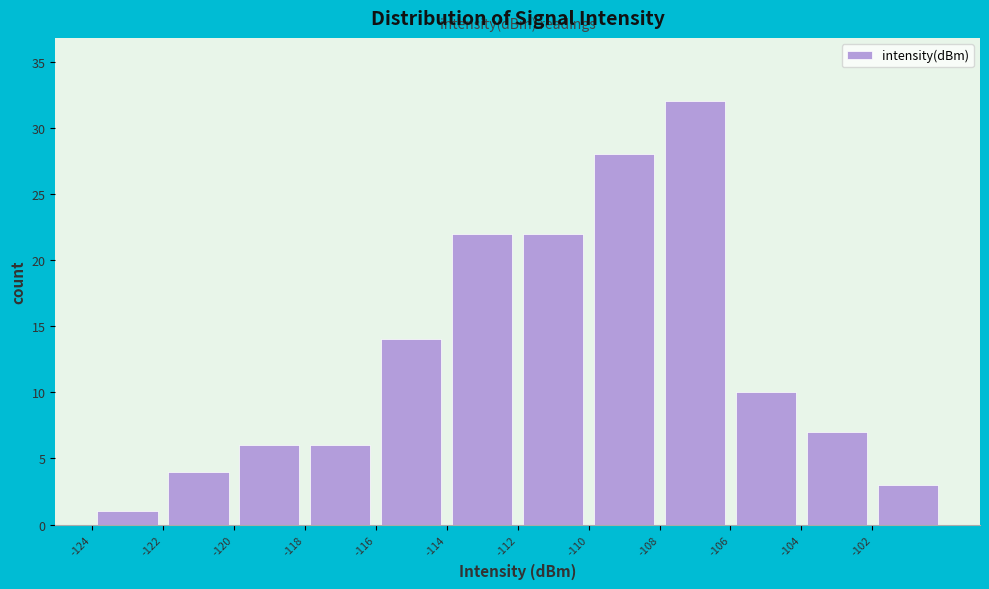

Reading left to right, transcribe this chart: for each bar, give the range it covers on the x-axis and its height. The values are not printed on the chart, so give them approximately, as read against the axis.

-124 to -122: 1
-122 to -120: 4
-120 to -118: 6
-118 to -116: 6
-116 to -114: 14
-114 to -112: 22
-112 to -110: 22
-110 to -108: 28
-108 to -106: 32
-106 to -104: 10
-104 to -102: 7
-102 to -100: 3